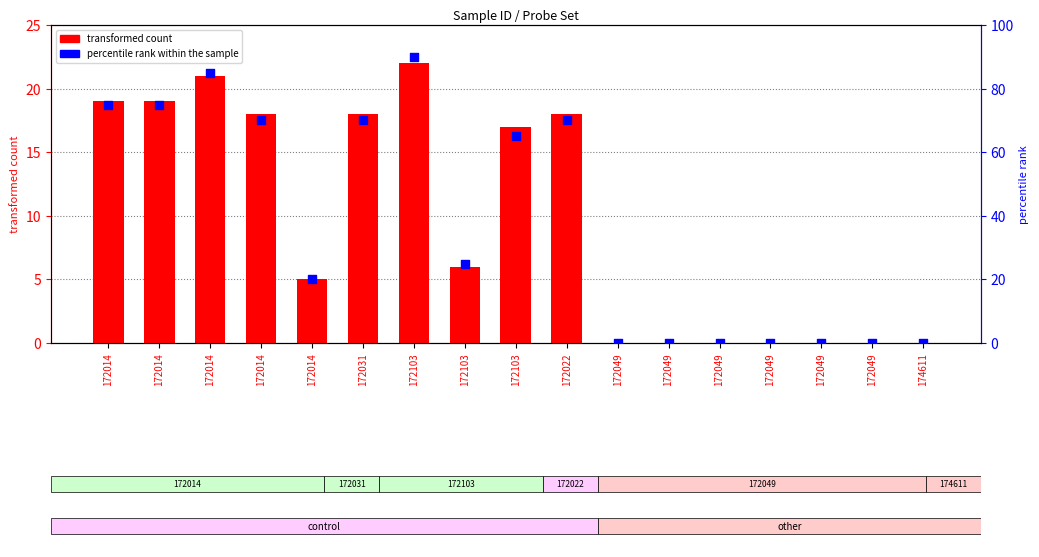

At which category is the sum across all series the highest?

172103